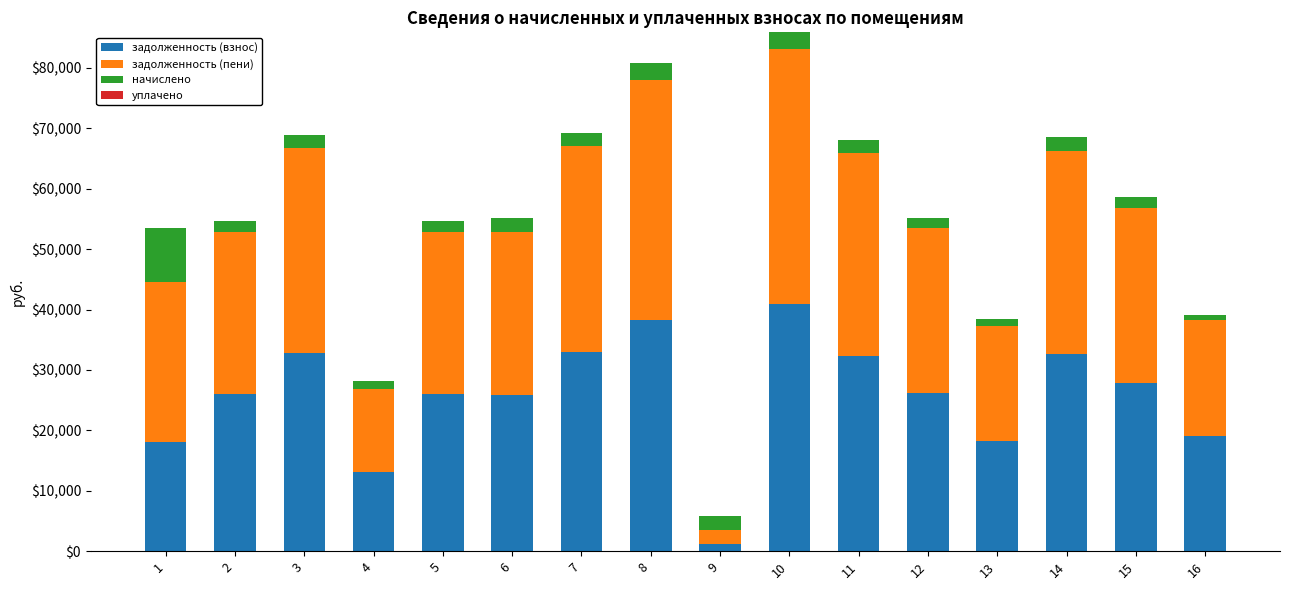

What is the total value across all series at 6?

55176.8